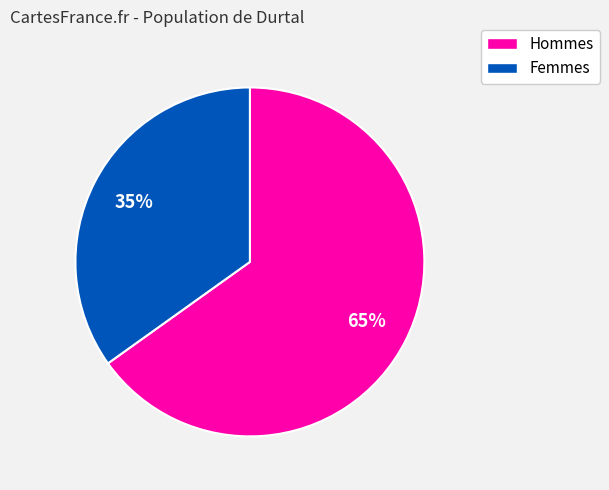

How many slices are in this pie chart?

2